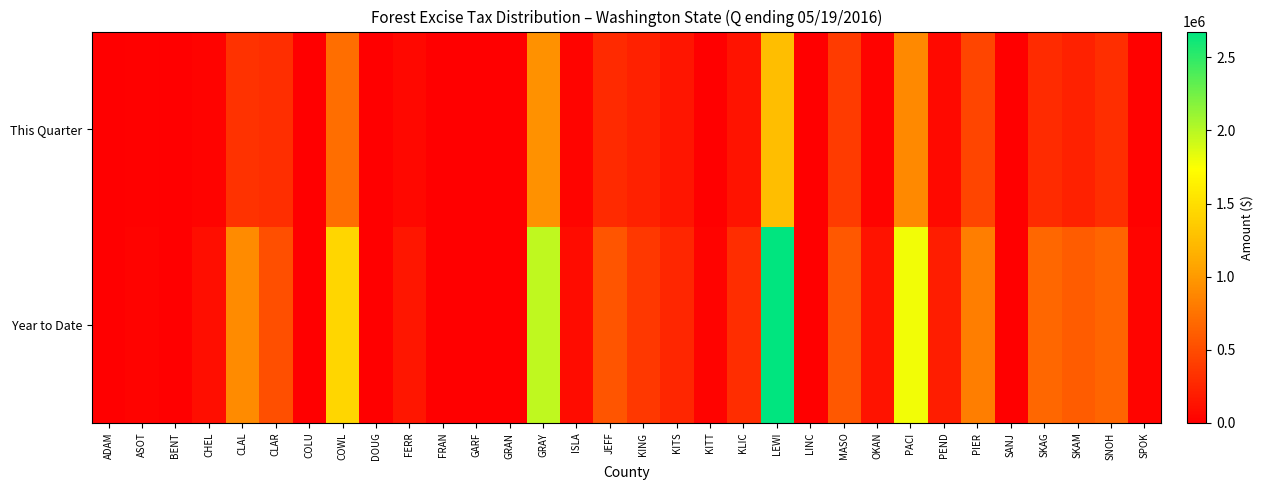

Reading left to right, list all the values displayed in this chart.

This Quarter: ADAM=0.0	ASOT=17157.0	BENT=0.0	CHEL=22206.6	CLAL=334446.0	CLAR=307586.1	COLU=41.6	COWL=711638.5	DOUG=0.0	FERR=53841.2	FRAN=0.0	GARF=2172.0	GRAN=0.0	GRAY=944919.8	ISLA=38285.8	JEFF=278792.2	KING=226620.9	KITS=142652.7	KITT=1900.2	KLIC=135147.1	LEWI=1256759.8	LINC=48.6	MASO=389057.4	OKAN=29336.7	PACI=892000.9	PEND=63378.7	PIER=458026.4	SANJ=2953.0	SKAG=286945.8	SKAM=226888.8	SNOH=309856.0	SPOK=12779.9
Year to Date: ADAM=0.0	ASOT=23057.8	BENT=0.0	CHEL=104318.1	CLAL=907336.8	CLAR=514199.1	COLU=1166.1	COWL=1433293.2	DOUG=658.9	FERR=153789.2	FRAN=0.0	GARF=3741.6	GRAN=0.0	GRAY=1975313.5	ISLA=88721.9	JEFF=561806.8	KING=366829.1	KITS=257632.3	KITT=23653.2	KLIC=302666.6	LEWI=2676190.0	LINC=48.6	MASO=578326.8	OKAN=130697.2	PACI=1781183.0	PEND=191850.5	PIER=822452.8	SANJ=5275.1	SKAG=674468.8	SKAM=596933.8	SNOH=659979.3	SPOK=39130.8